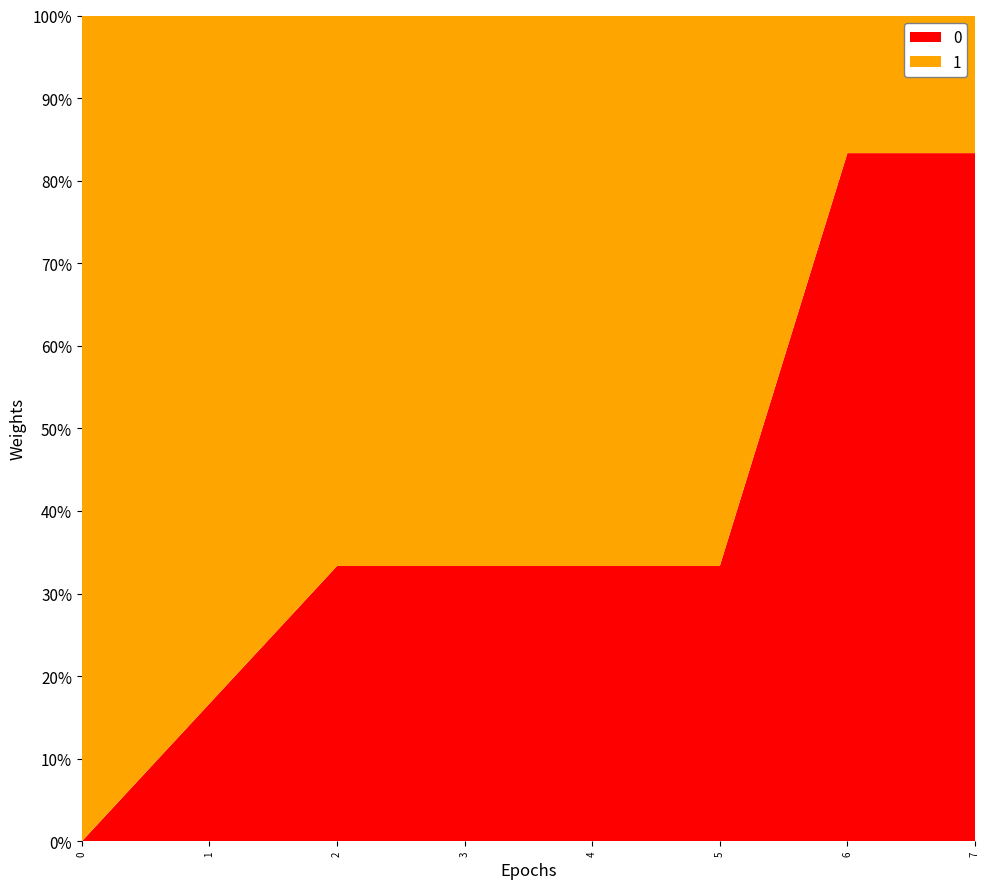

What is the highest value of the 0 series?

83.3